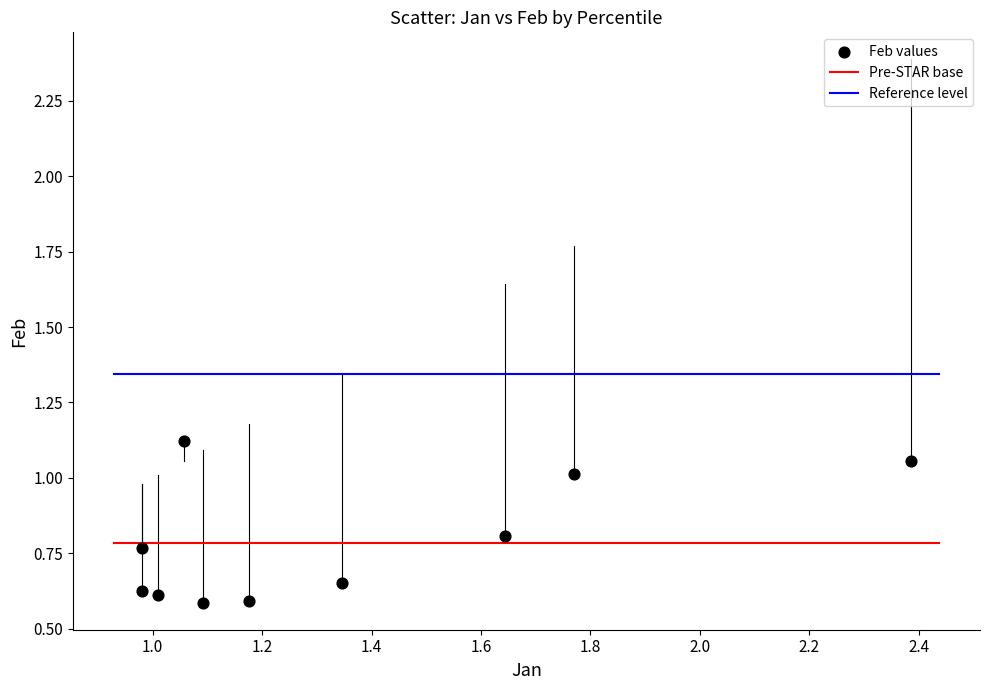

What is the range of X values (max minus min)?

1.4